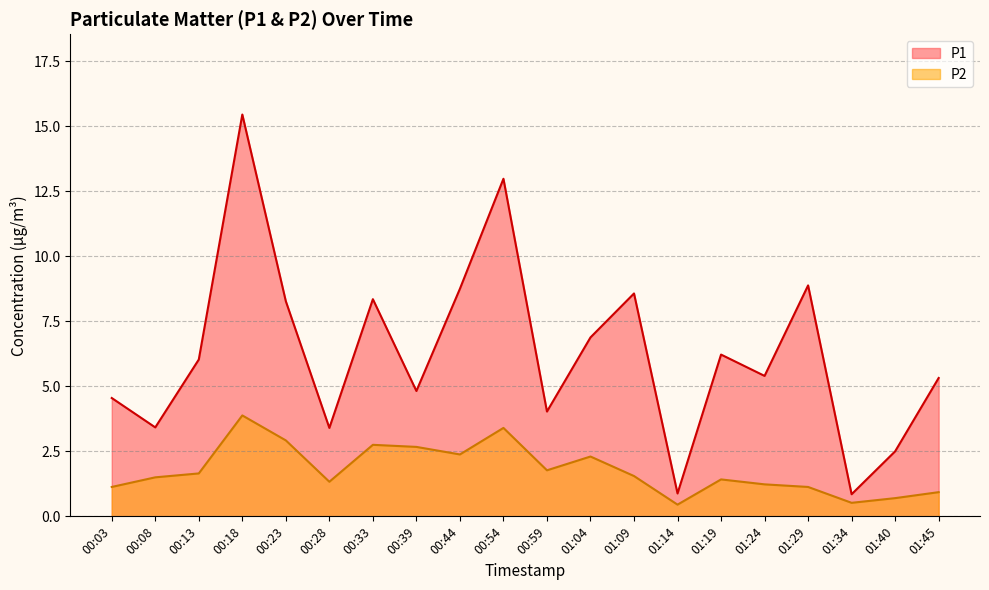

Is the value of P2 at 00:28 greater than the value of P1 at 01:40?

No